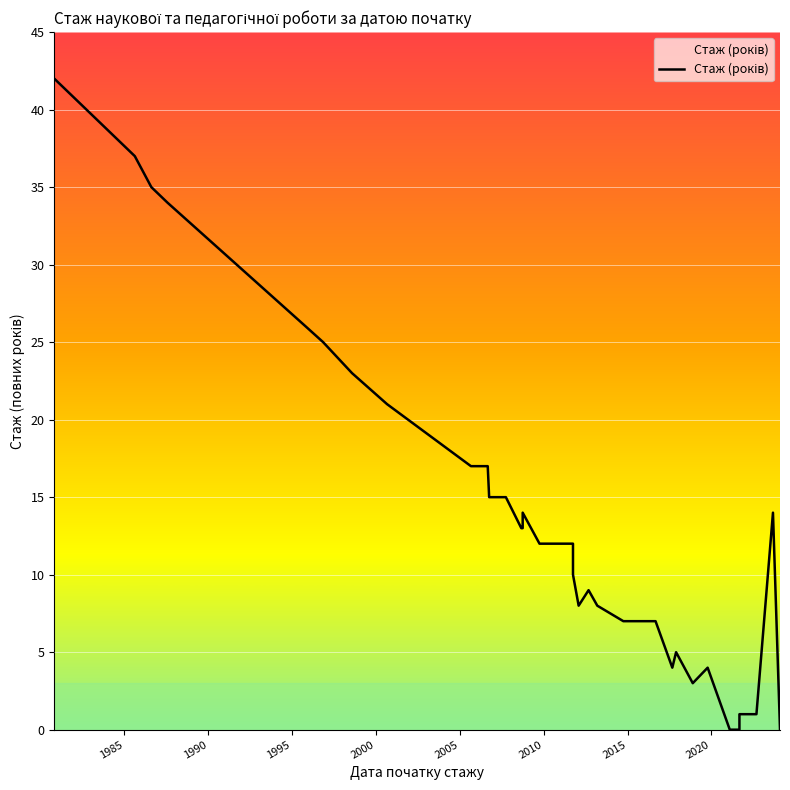

What is the value of the 32nd point from the left?

3